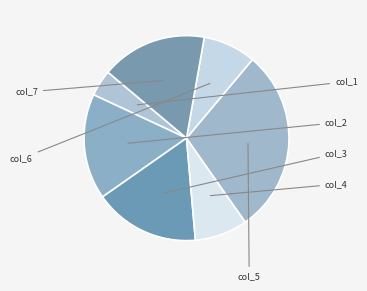

What is the ratio of the value at col_2 to the value at col_6?

2.0